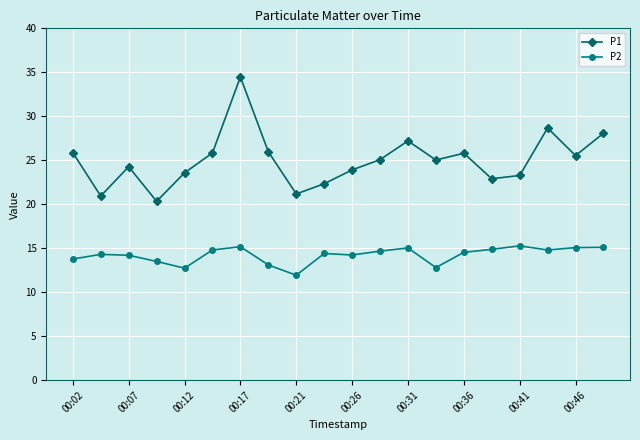

What is the average value of the P1 series?

25.0